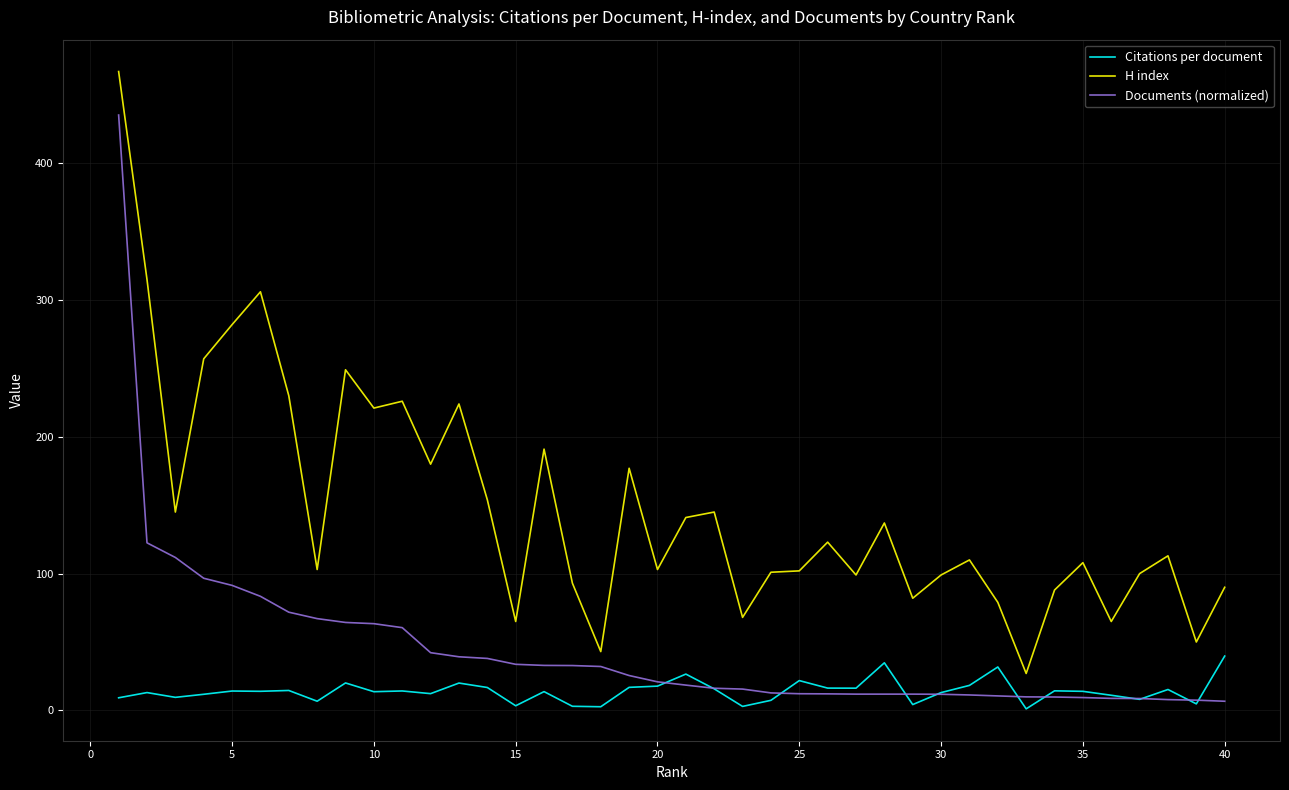

True or false: Documents (normalized) and H index intersect in this chart.

False